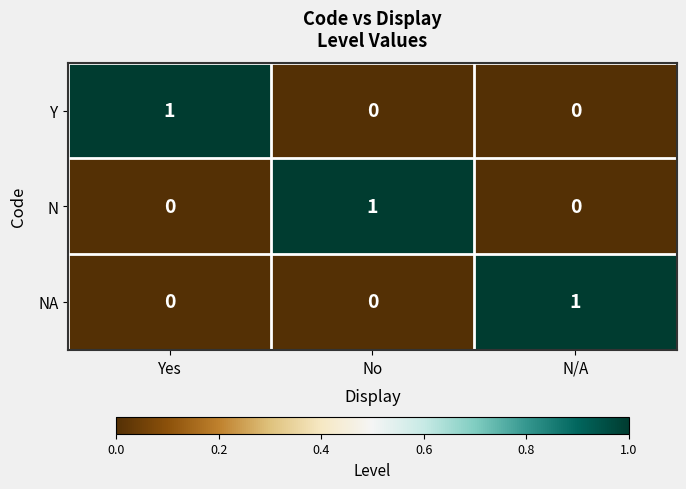

Reading right to left, list all the values displayed in this chart.

Y: N/A=0	No=0	Yes=1
N: N/A=0	No=1	Yes=0
NA: N/A=1	No=0	Yes=0